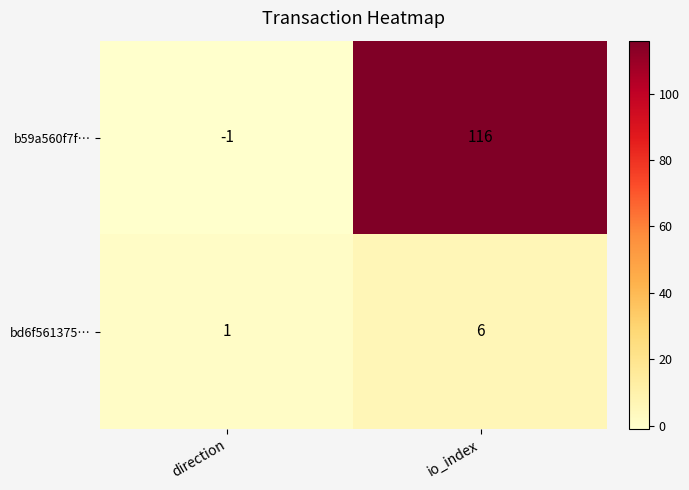

What is the average value of the b59a560f7f… series?

58